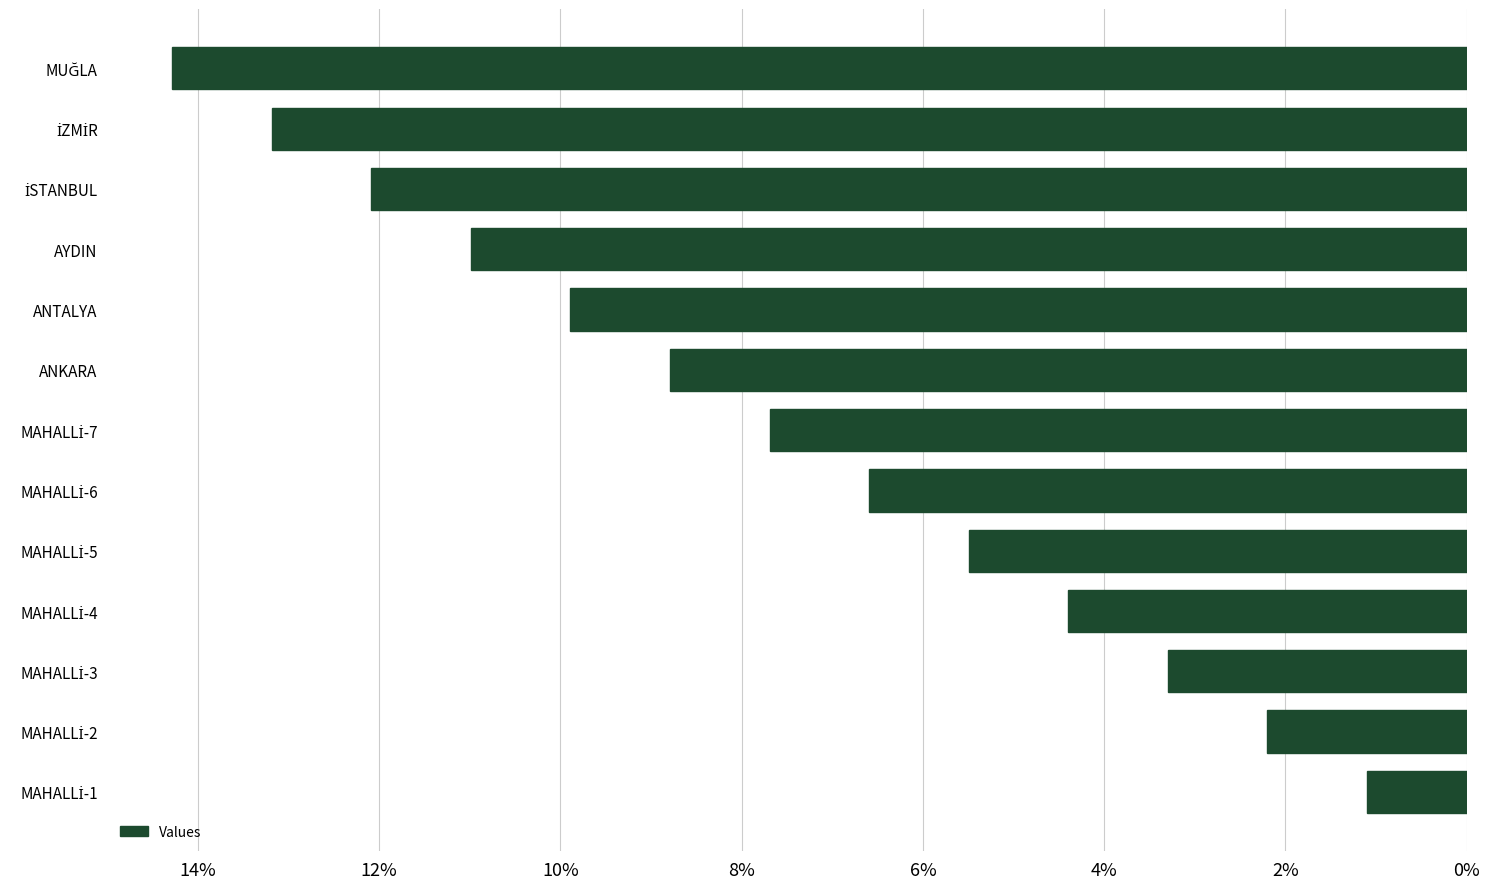

How many series are shown in this chart?

1